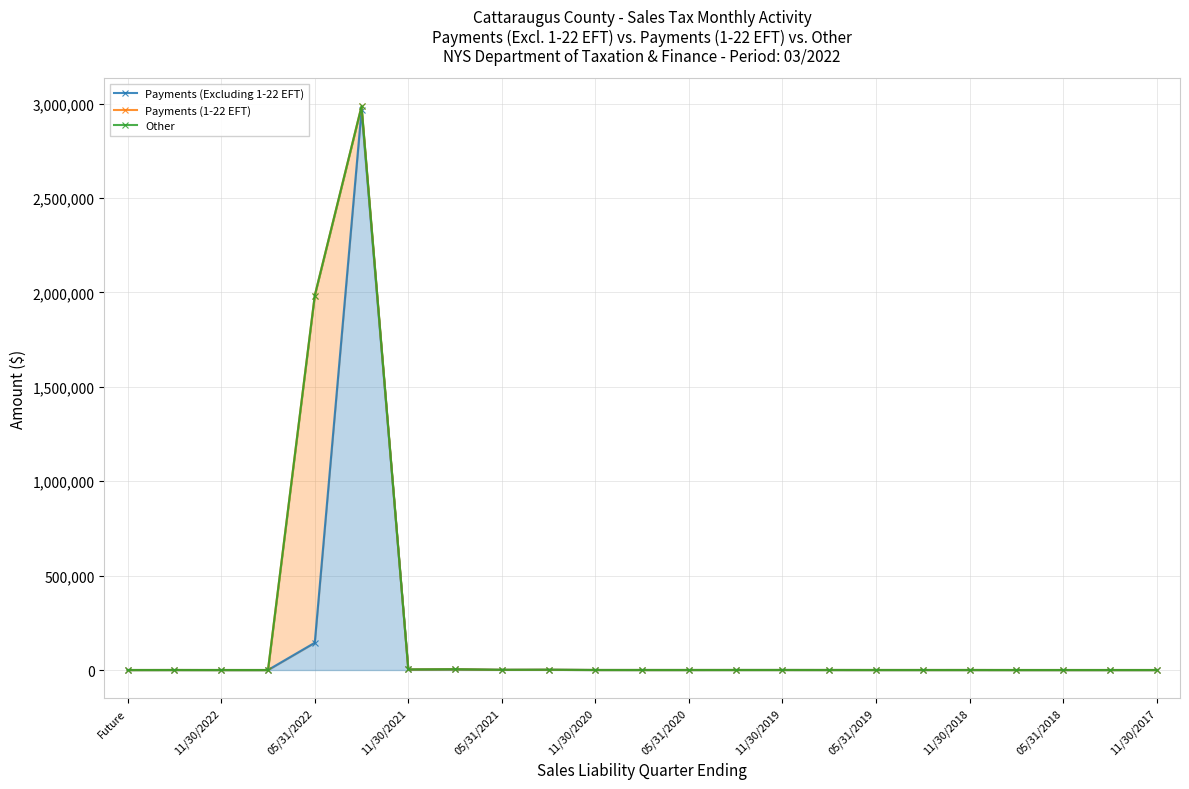

How many interior local valleys does the Payments (1-22 EFT) series have?

5